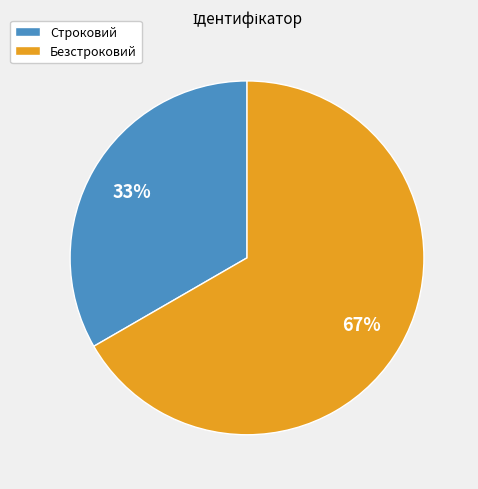

To the nearest percent, what percentage of the pie is Строковий?

33%